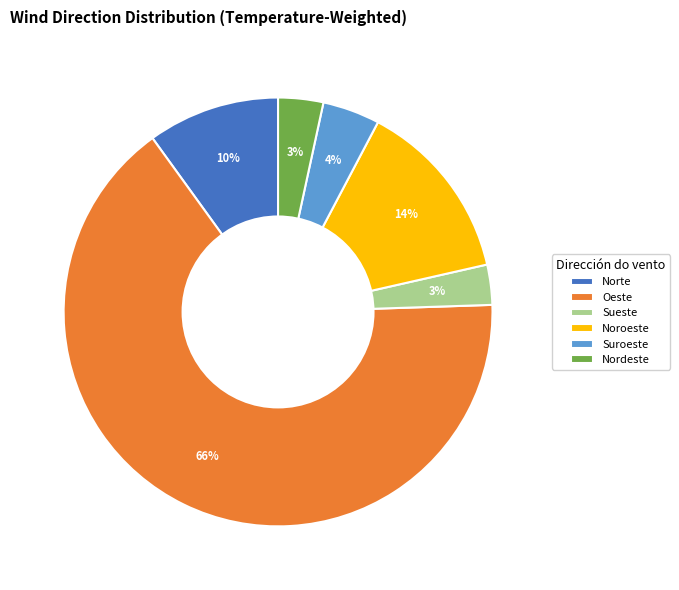

Is it true that Oeste is 57% of the pie?

False